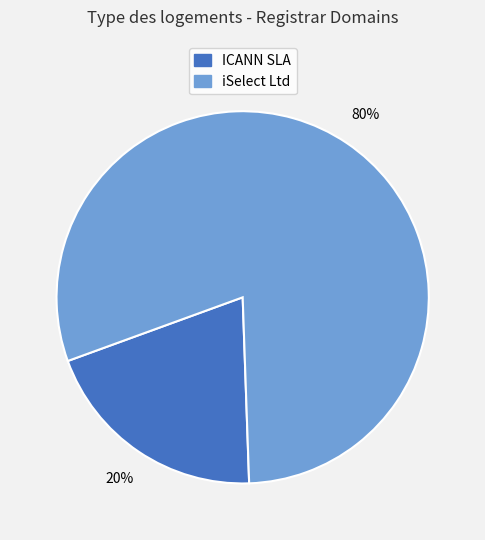

Which category has the smallest portion of the pie?

ICANN SLA